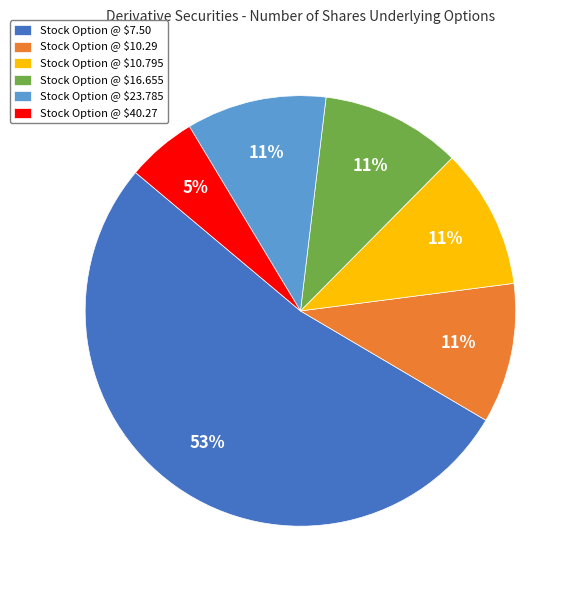

To the nearest percent, what is the difference between the largest and smallest slice percentages?

47%